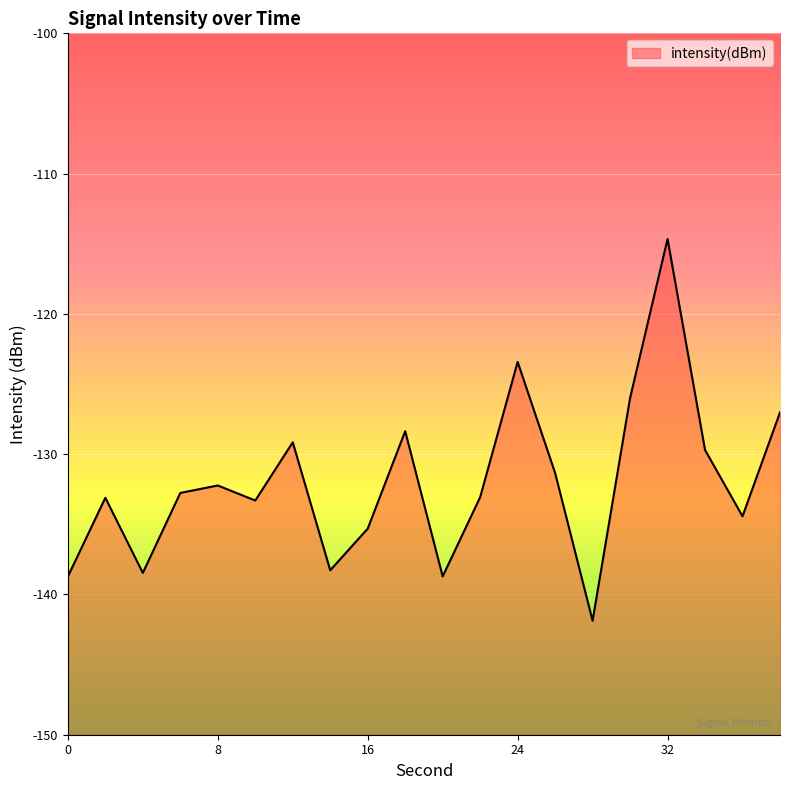

What is the change in value from 4 to 16?

+3.2